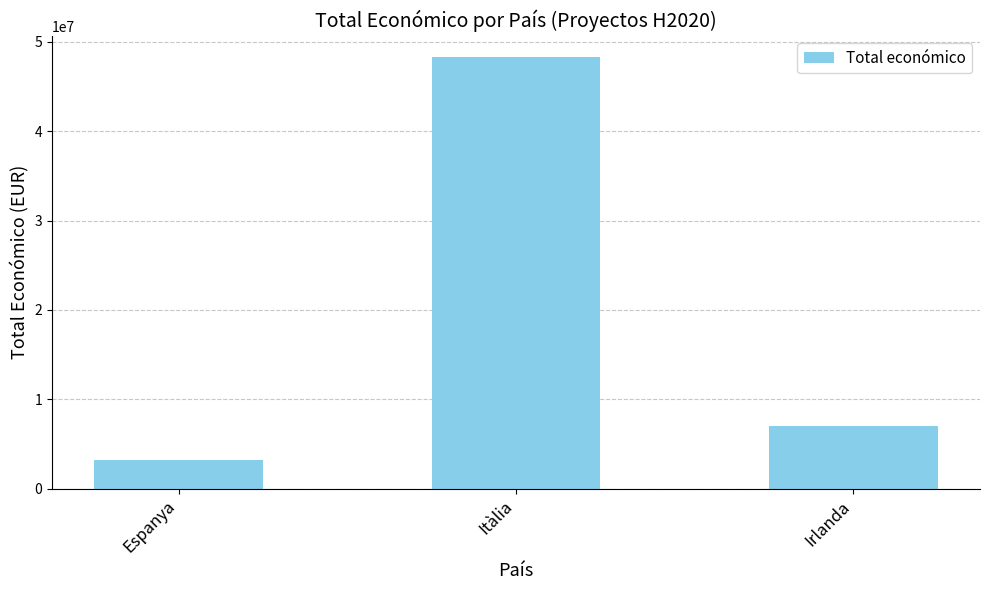

Reading left to right, extract all data points from this chart.

3189763	48260635	6960293